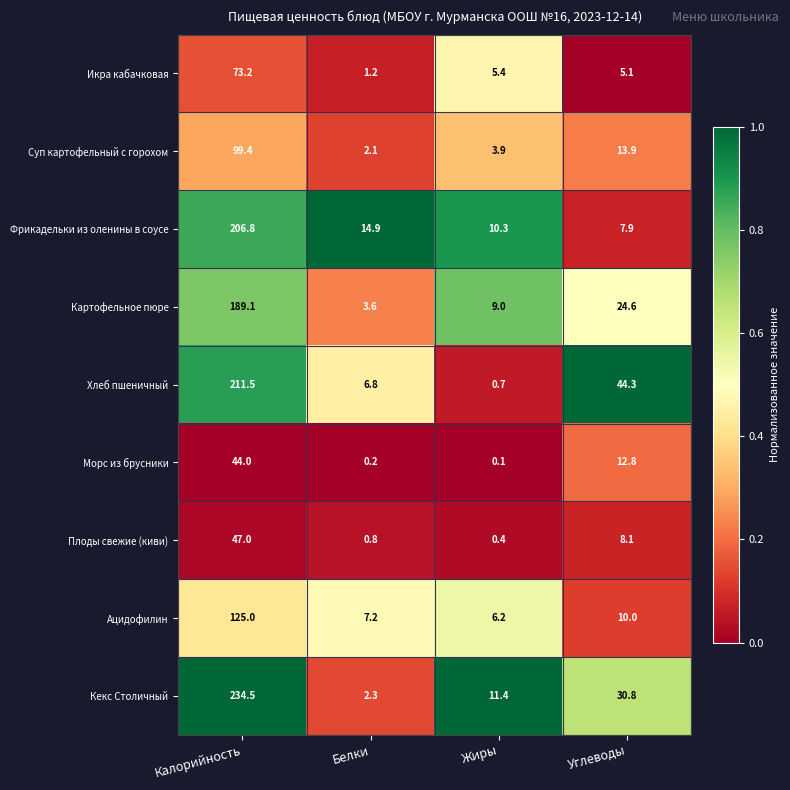

Between Белки and Жиры, which series saw the biggest shift?

Кекс Столичный